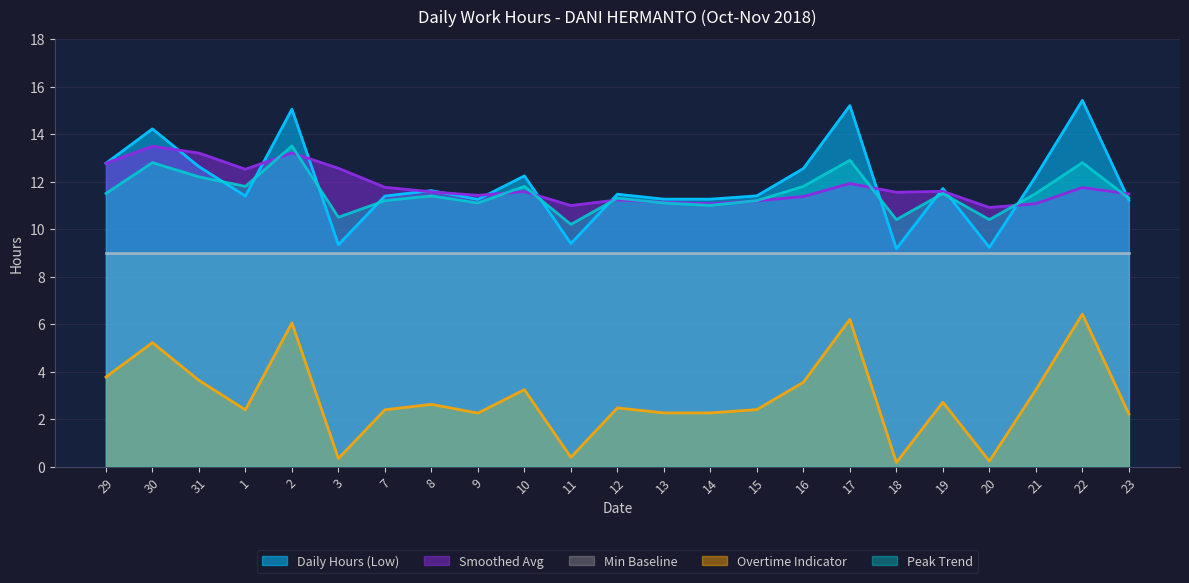

At how many categories does at least one series exceed 3?

23